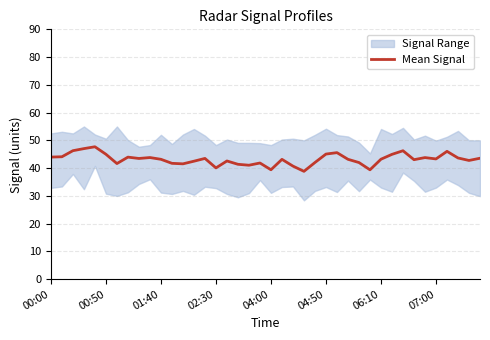

The value of Mean Signal at 00:50 is 23.6. True or false?

False